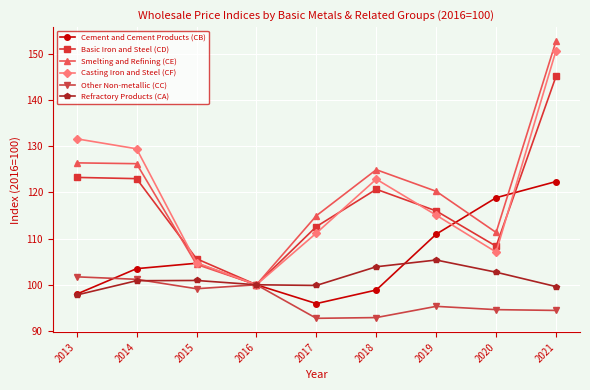

Which series has the largest range (max minus min)?

Smelting and Refining (CE)